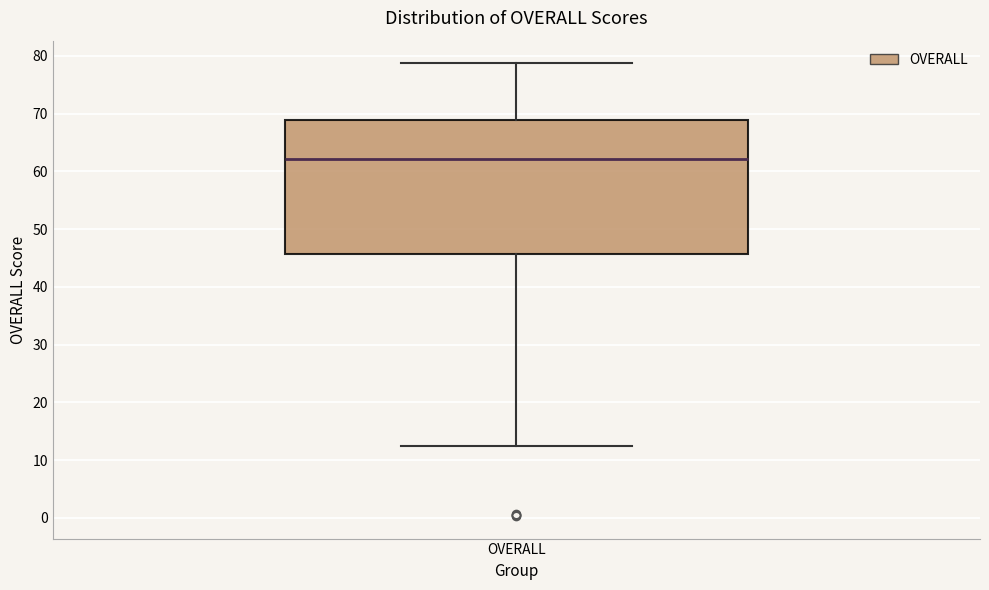

Where does the median line of the box for OVERALL sit on the y-axis? The values are not printed on the chart, so give them approximately, as read against the axis.

62